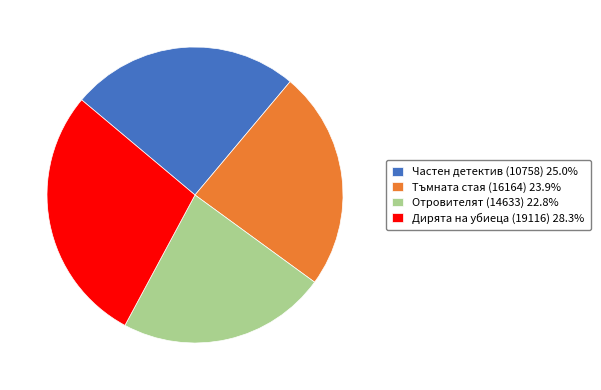

Is the sum of Частен детектив (10758) and Отровителят (14633) greater than half?

No